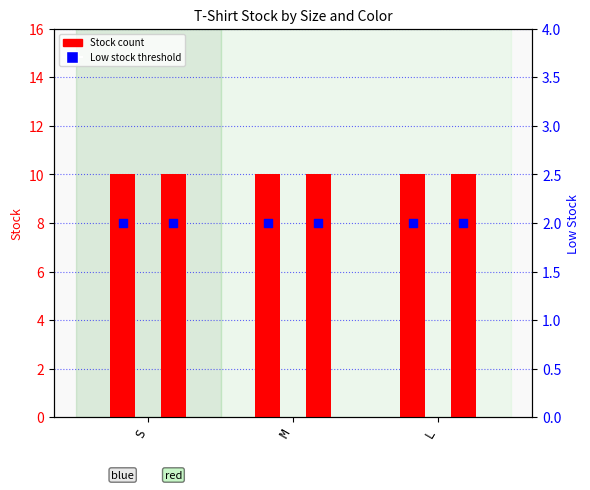

Is the value of Low stock (blue) at M greater than the value of Stock (blue) at M?

No